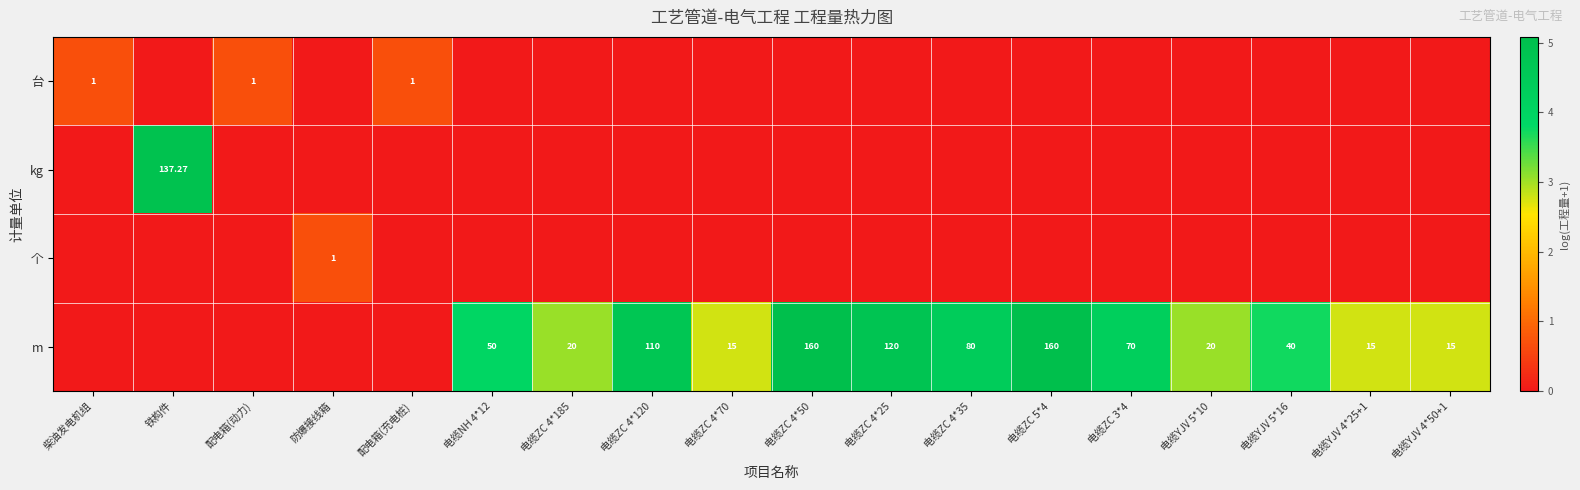

Rank the series by their maximum value, from highest to lowest.

m, kg, 台, 个